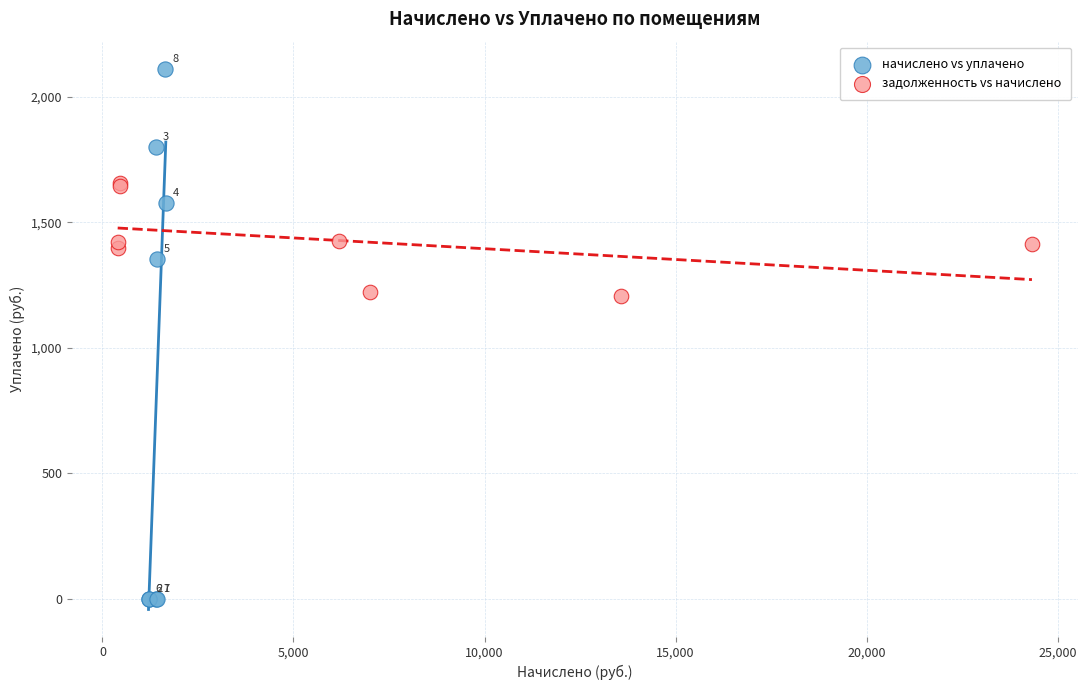

Which series has the widest spread of Y values?

начислено vs уплачено